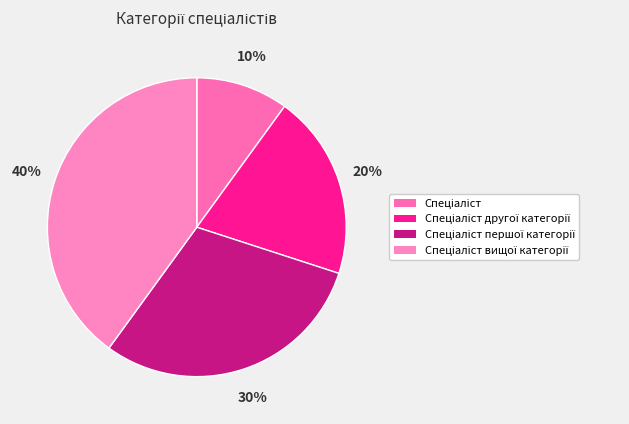

Which slice is the smallest?

Спеціаліст